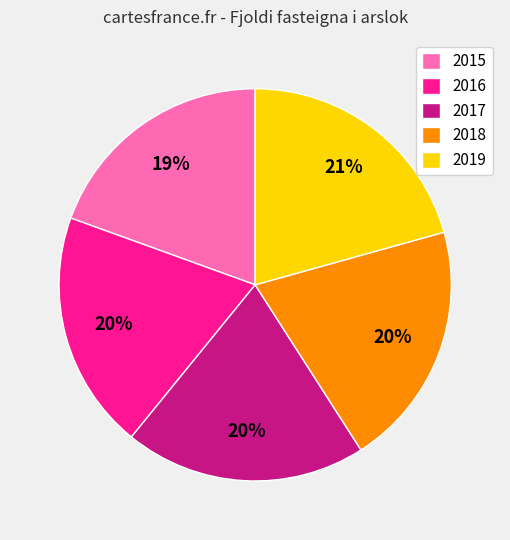

The 2017 slice represents 20% of the pie. True or false?

True